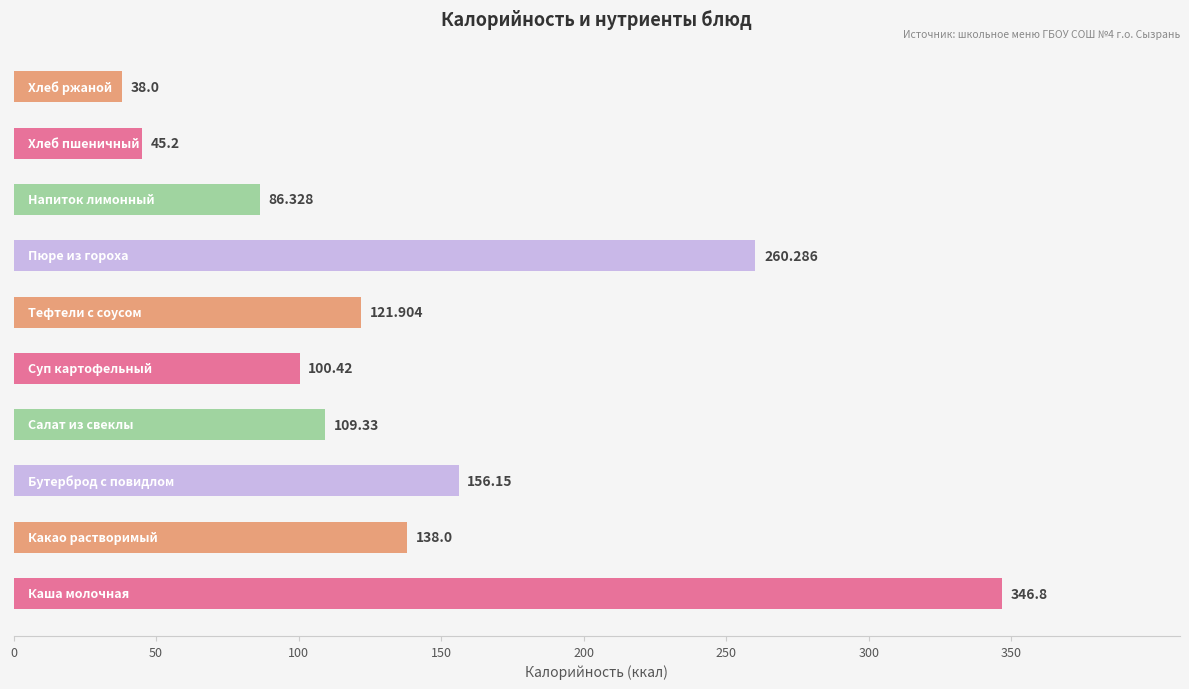

How many bars are there in total?

10